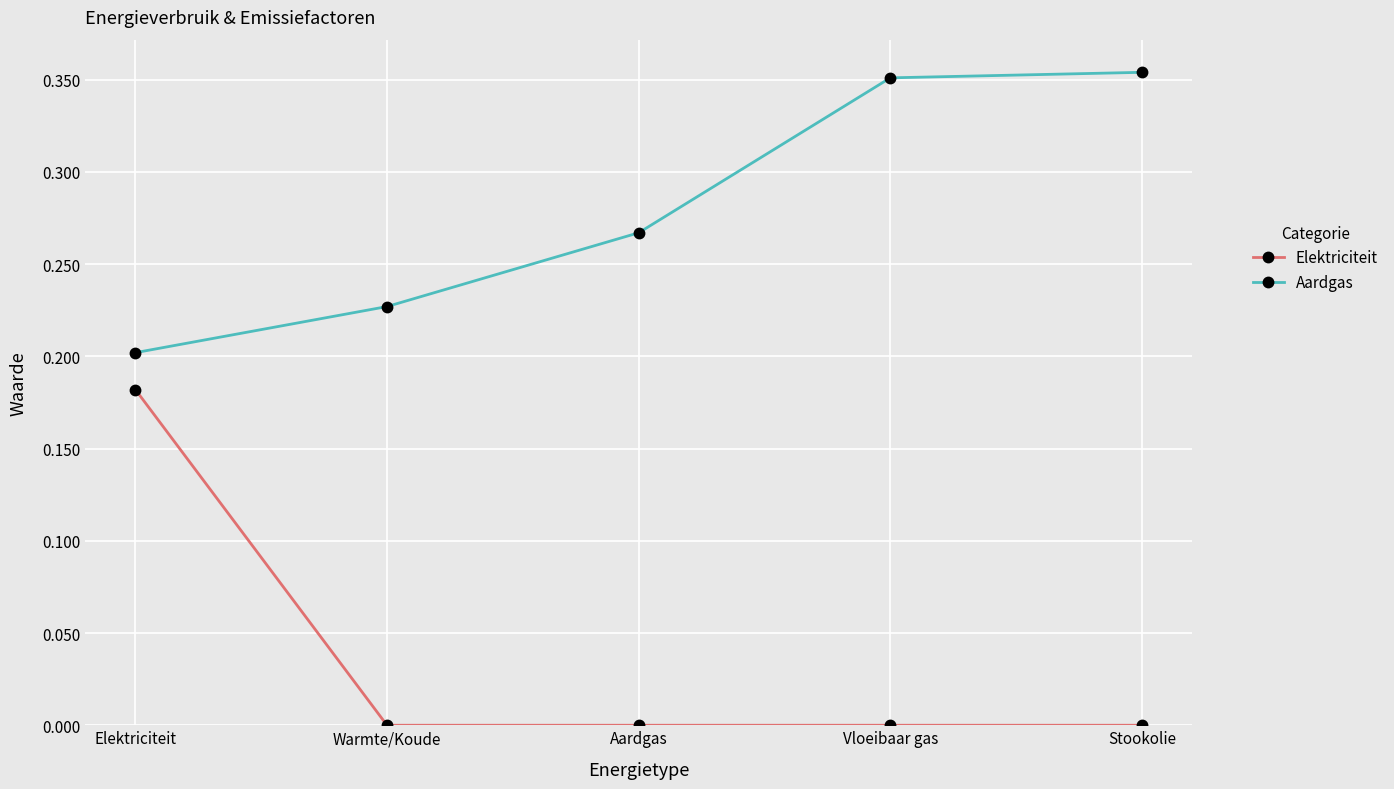

True or false: Elektriciteit and Aardgas intersect in this chart.

False